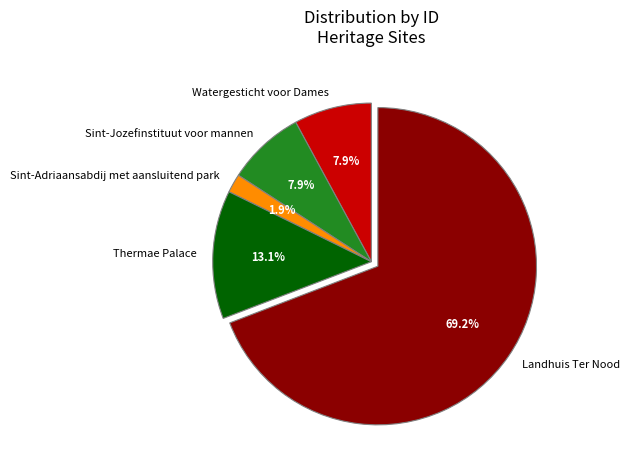

What is the total percentage of Landhuis Ter Nood and Watergesticht voor Dames?

77.1%